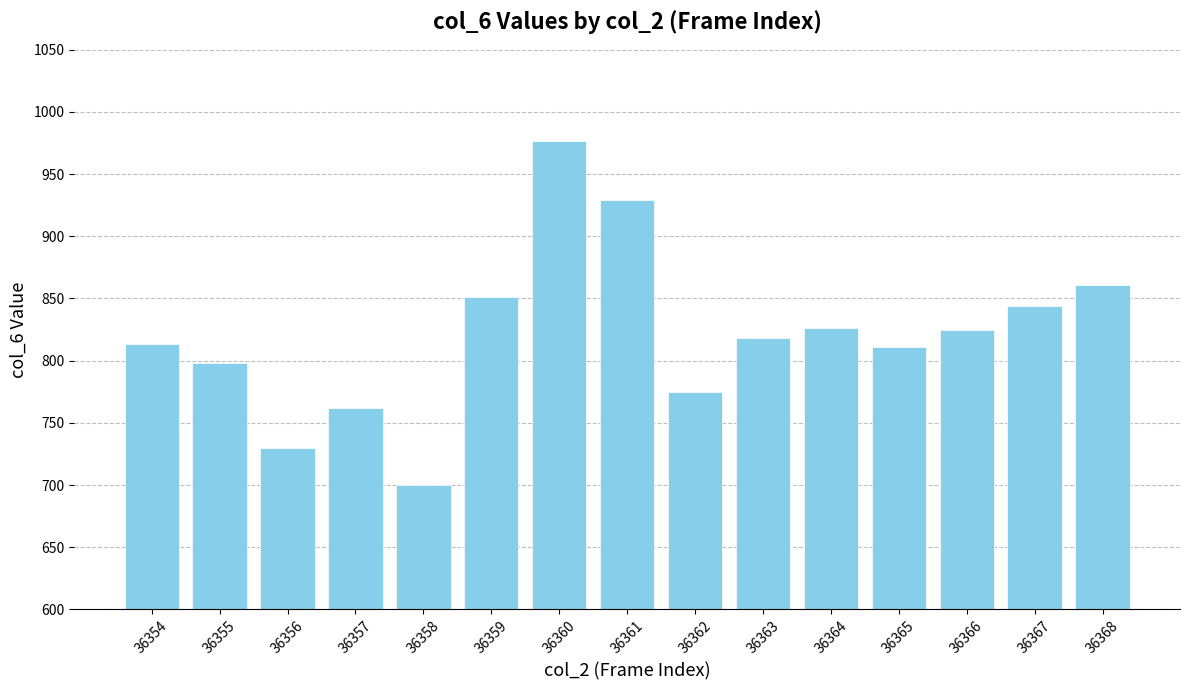

What is the value of the 8th bar from the left?

929